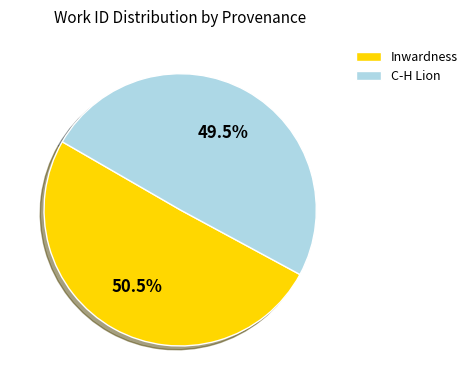

Which slice is the largest?

Inwardness